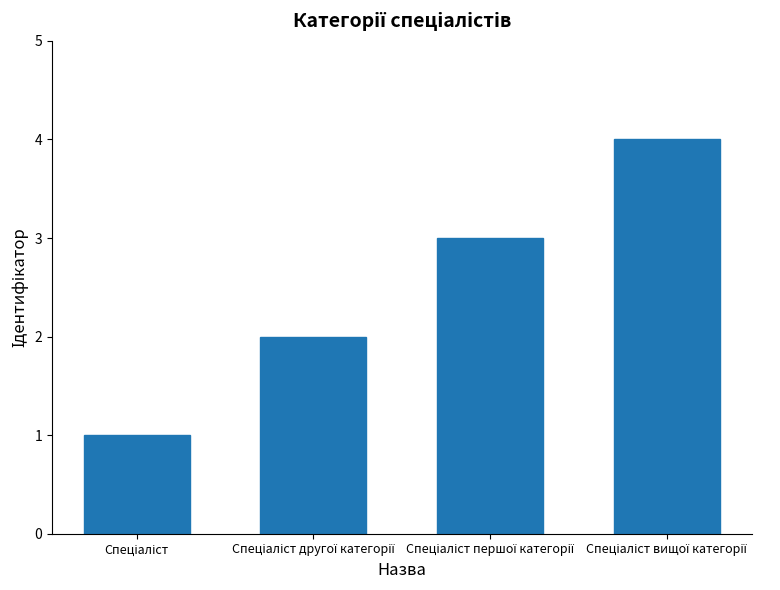

What is the difference between the maximum and minimum values?

3